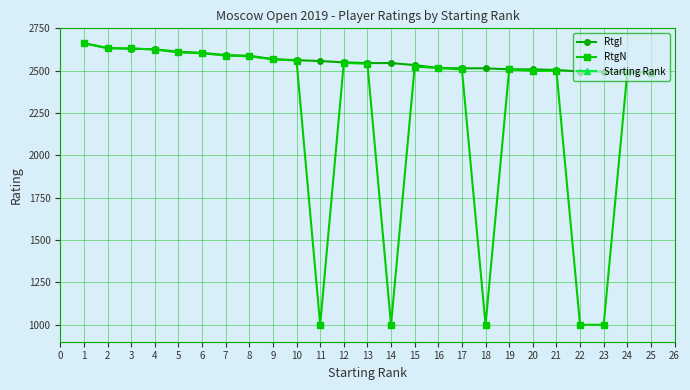

What is the maximum value for RtgN?

2662